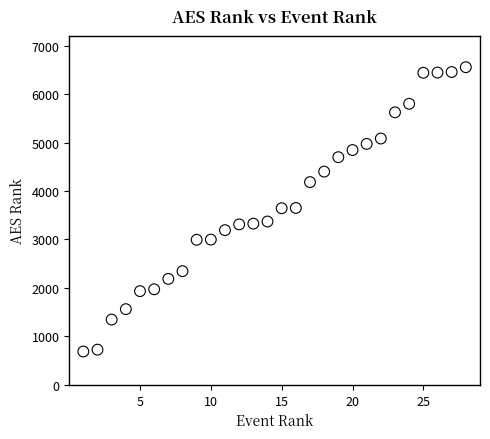

What is the range of Y values (max minus min)?

5868